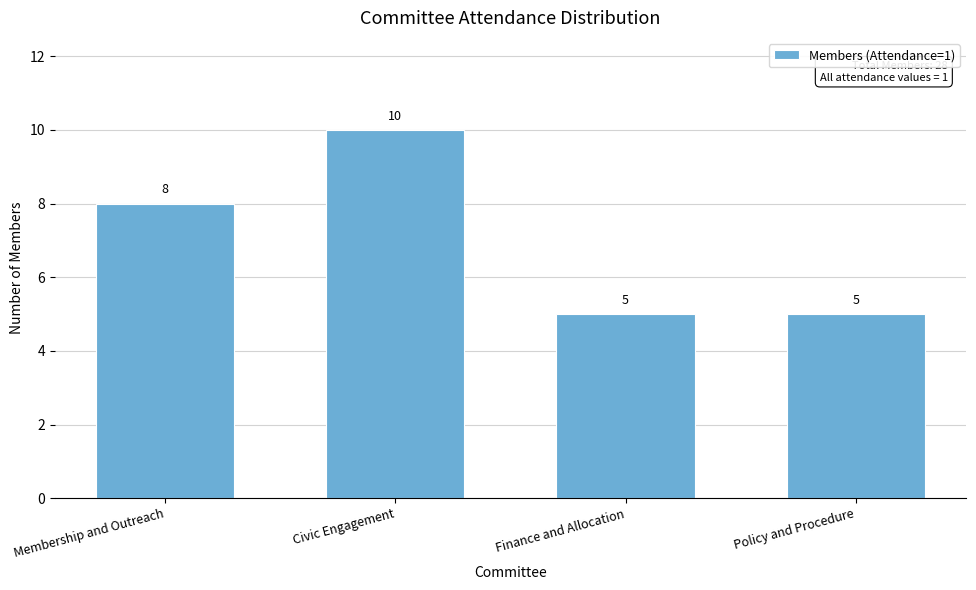

Reading right to left, extract all data points from this chart.

Policy and Procedure=5	Finance and Allocation=5	Civic Engagement=10	Membership and Outreach=8